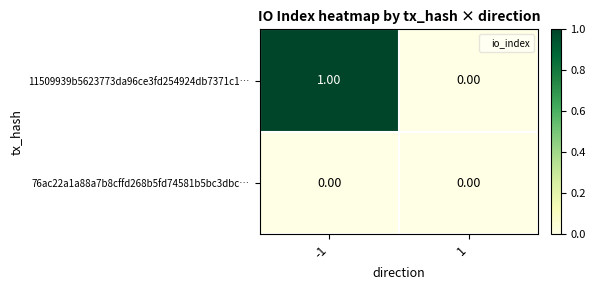

Rank the series by their maximum value, from highest to lowest.

11509939b5623773da96ce3fd254924db7371c1…, 76ac22a1a88a7b8cffd268b5fd74581b5bc3dbc…